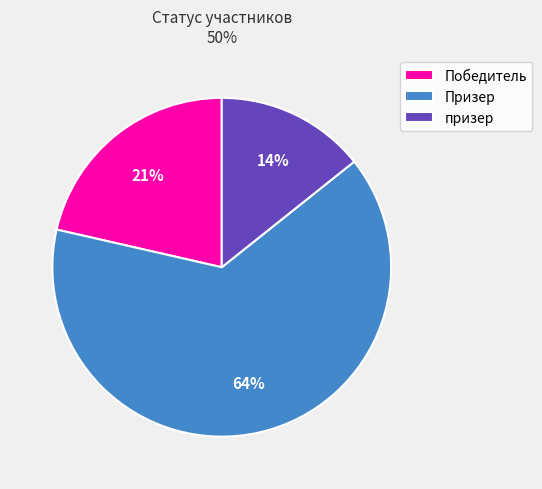

Is there a majority slice in this chart?

Yes